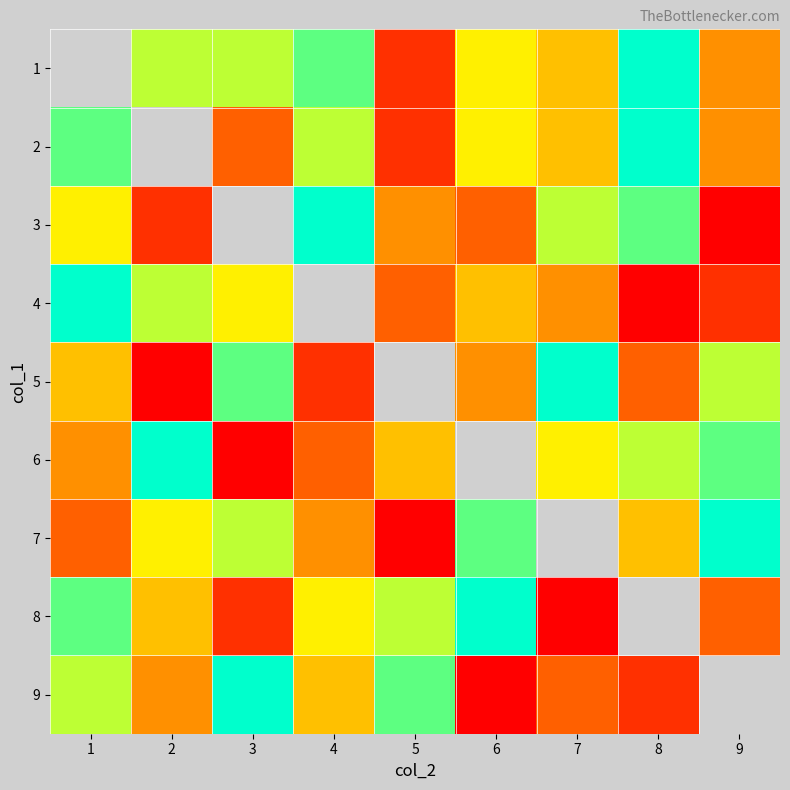

Which series changed the most between 1 and 3?

8